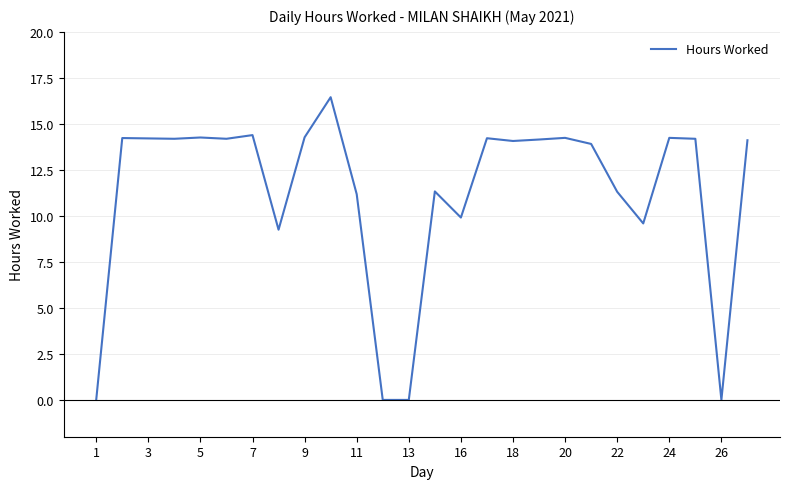

Does the chart have visible grid lines?

Yes